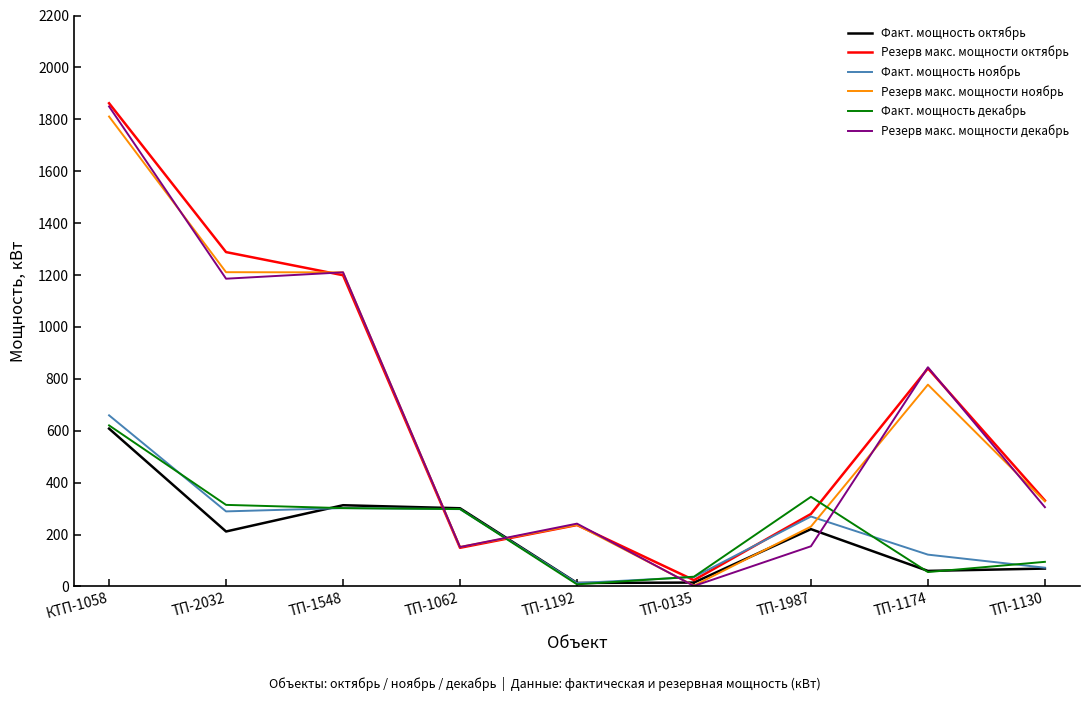

Read the Резерв макс. мощности октябрь value at КТП-1058.

1861.9